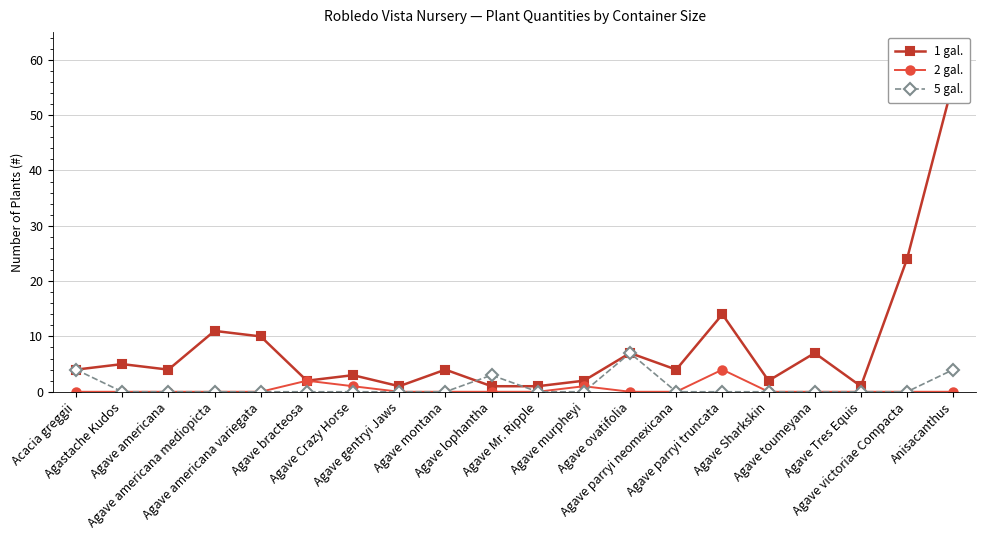

How many 2 gal. values are between 0 and 1?

18